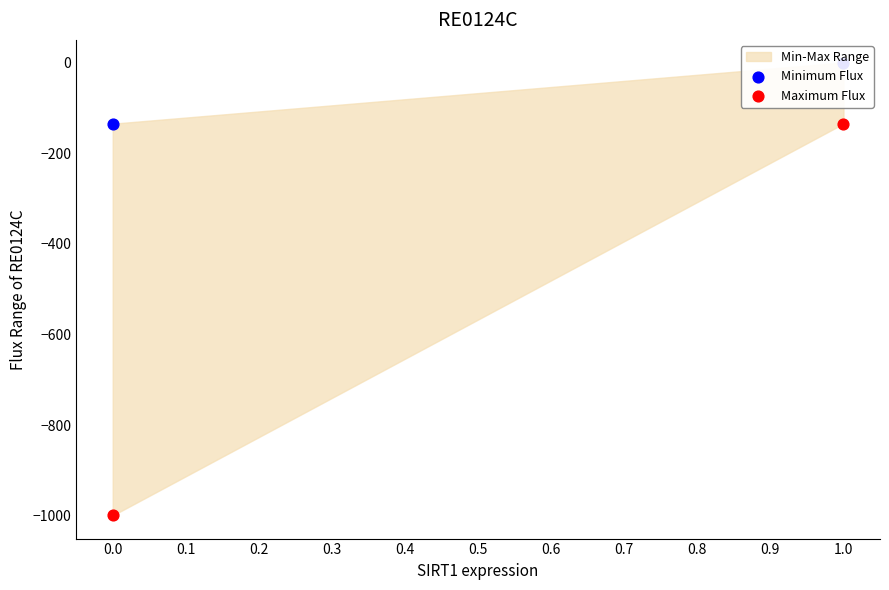

Which series contains the highest Y value?

Minimum Flux